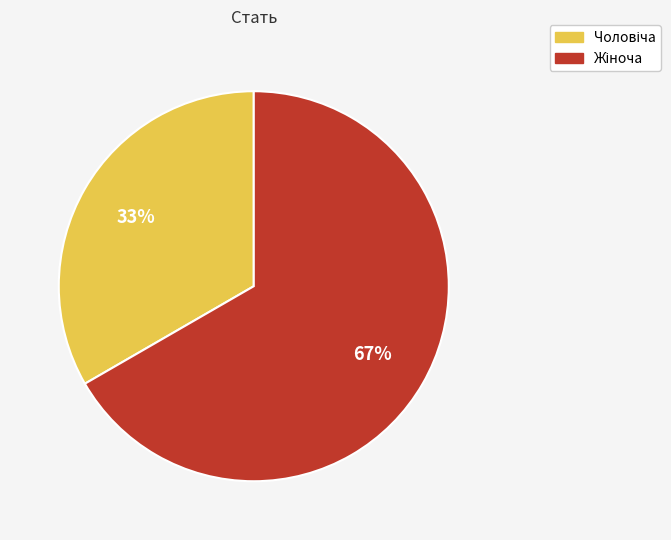

Is there any slice that represents more than half of the pie?

Yes